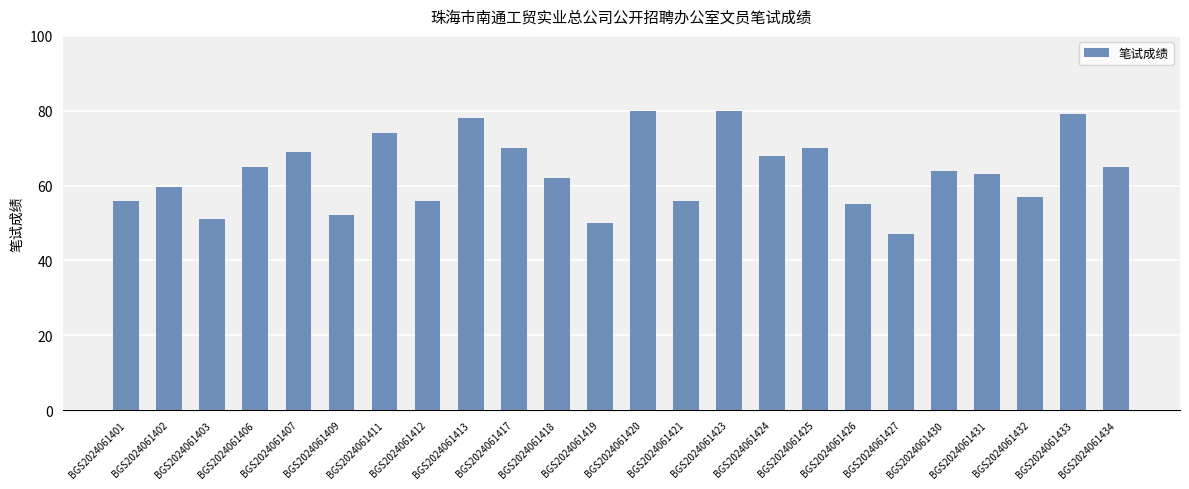

What is the value of the 2nd bar from the left?

59.5